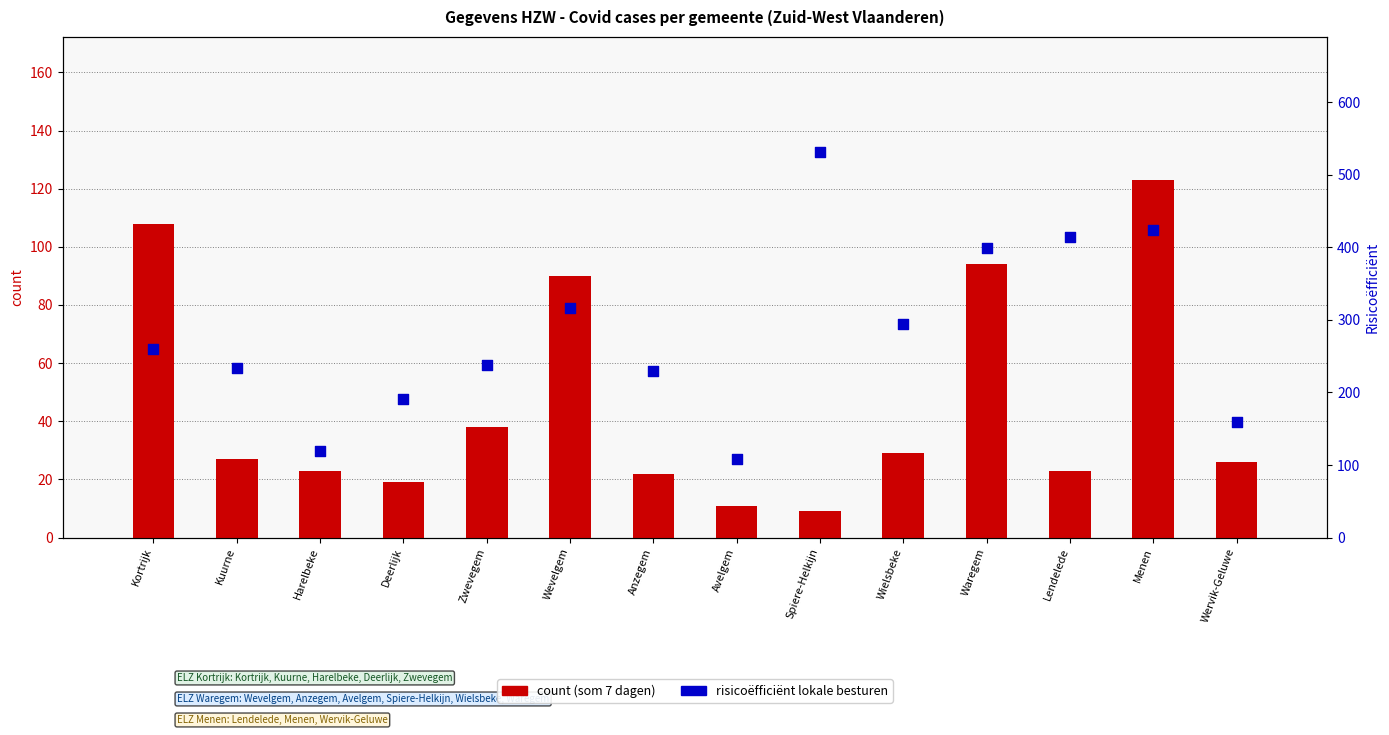

At which category is the sum across all series the highest?

Menen